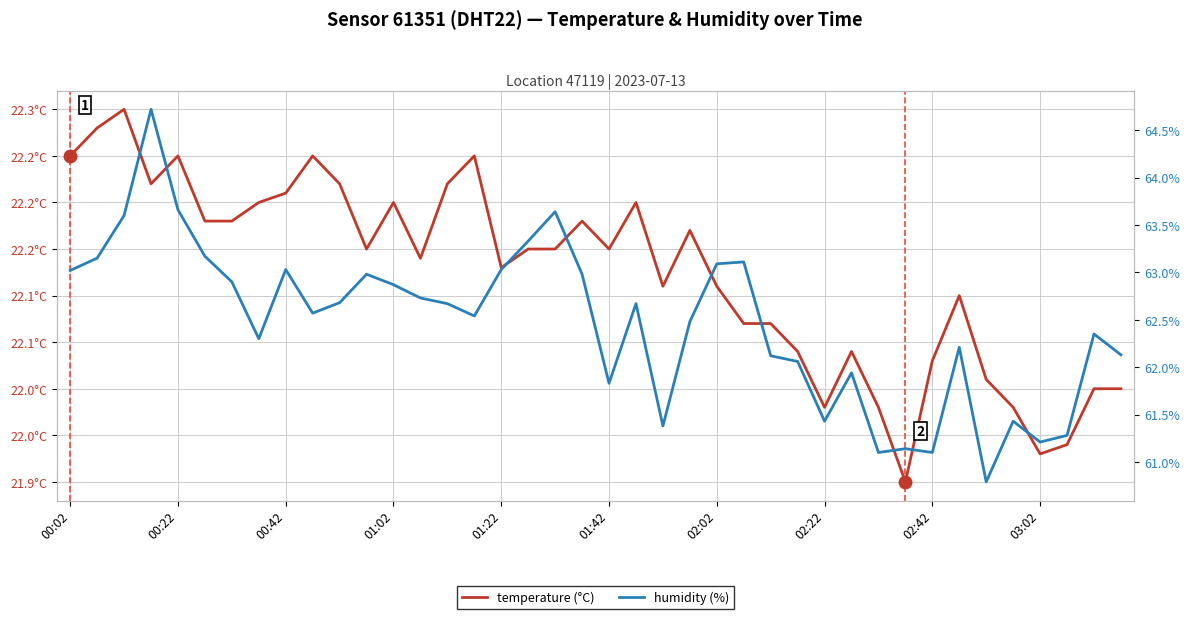

What is the average value of the temperature (°C) series?

22.1